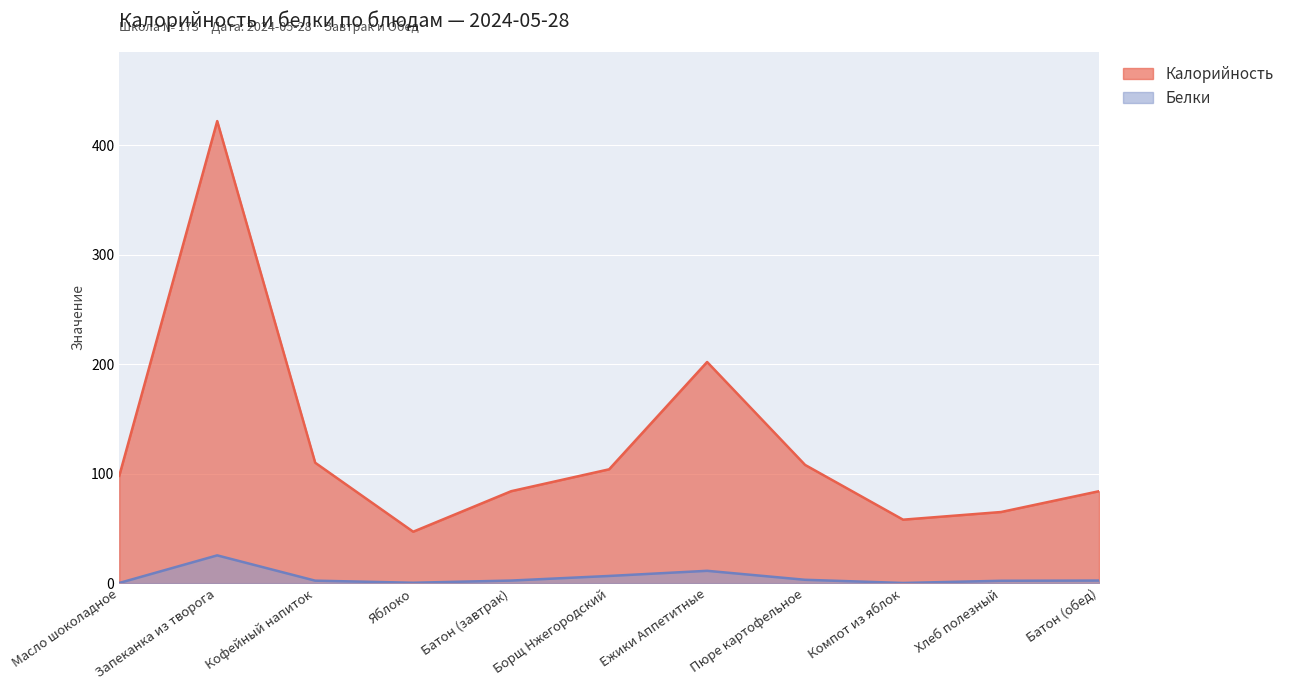

How many values in the Белки series exceed 2?

8